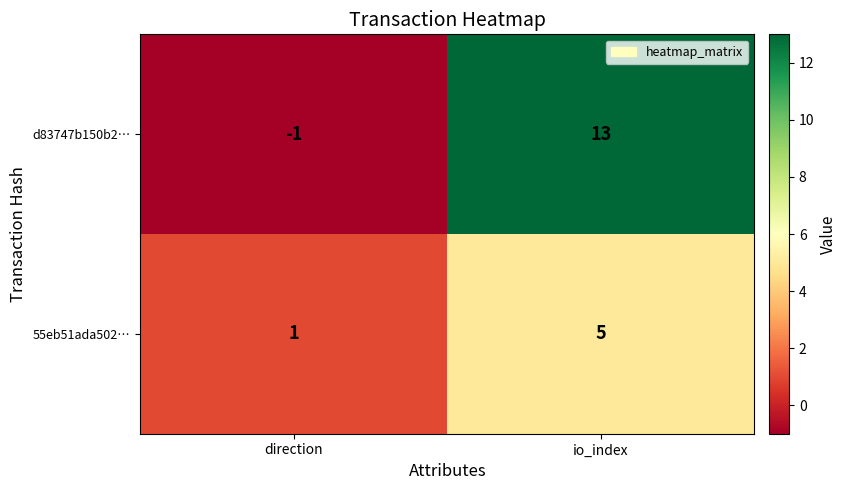

How many categories are shown in the chart?

2